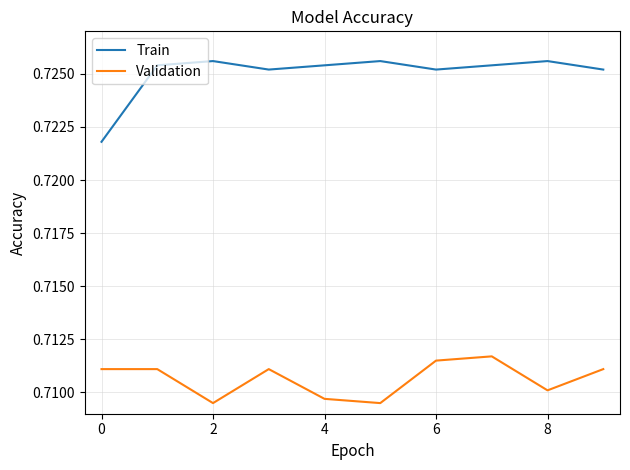

List the series in order of their overall mean, lowest first.

Validation, Train